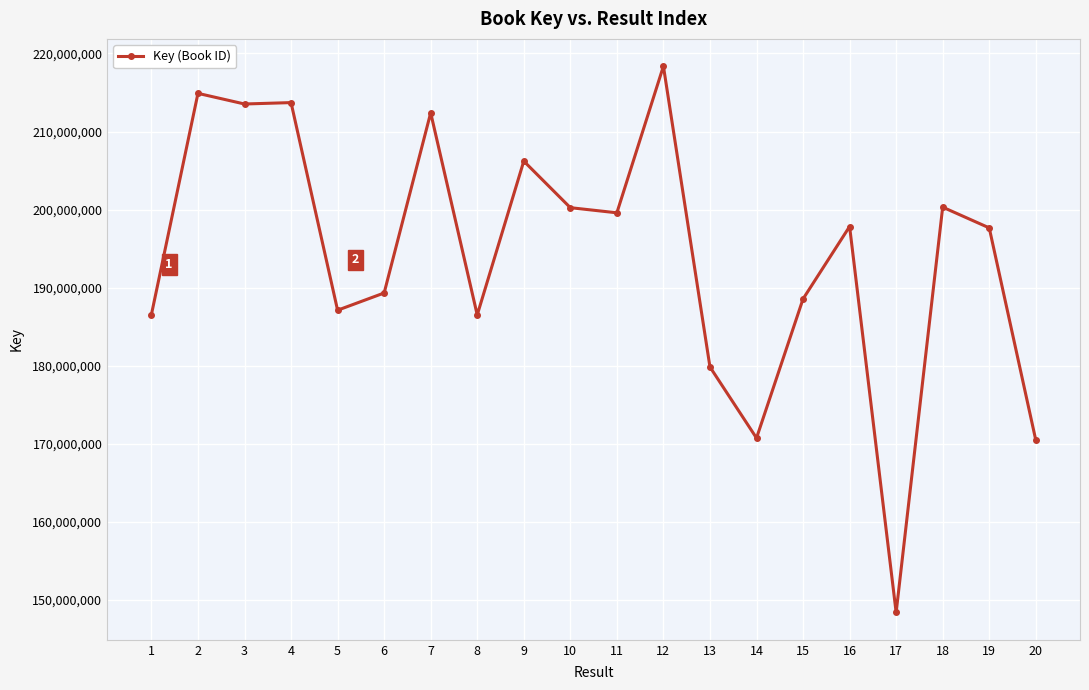

Read the value at 16, to the nearest 100.

197823200